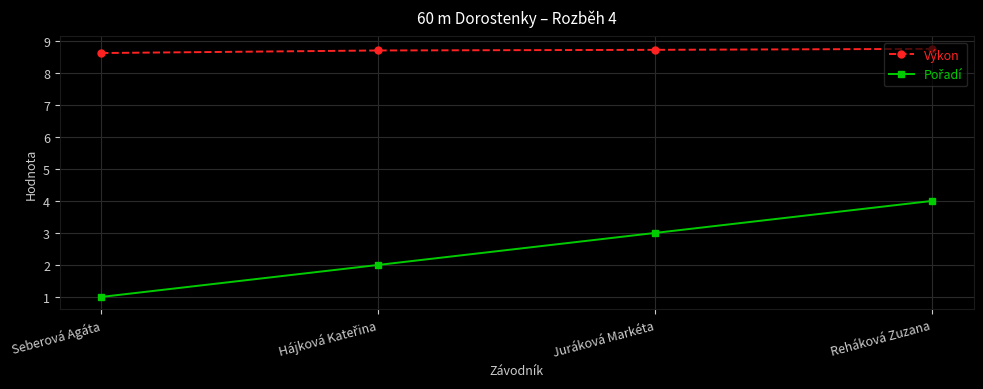

What is the approximate value of Výkon at Juráková Markéta?

8.7